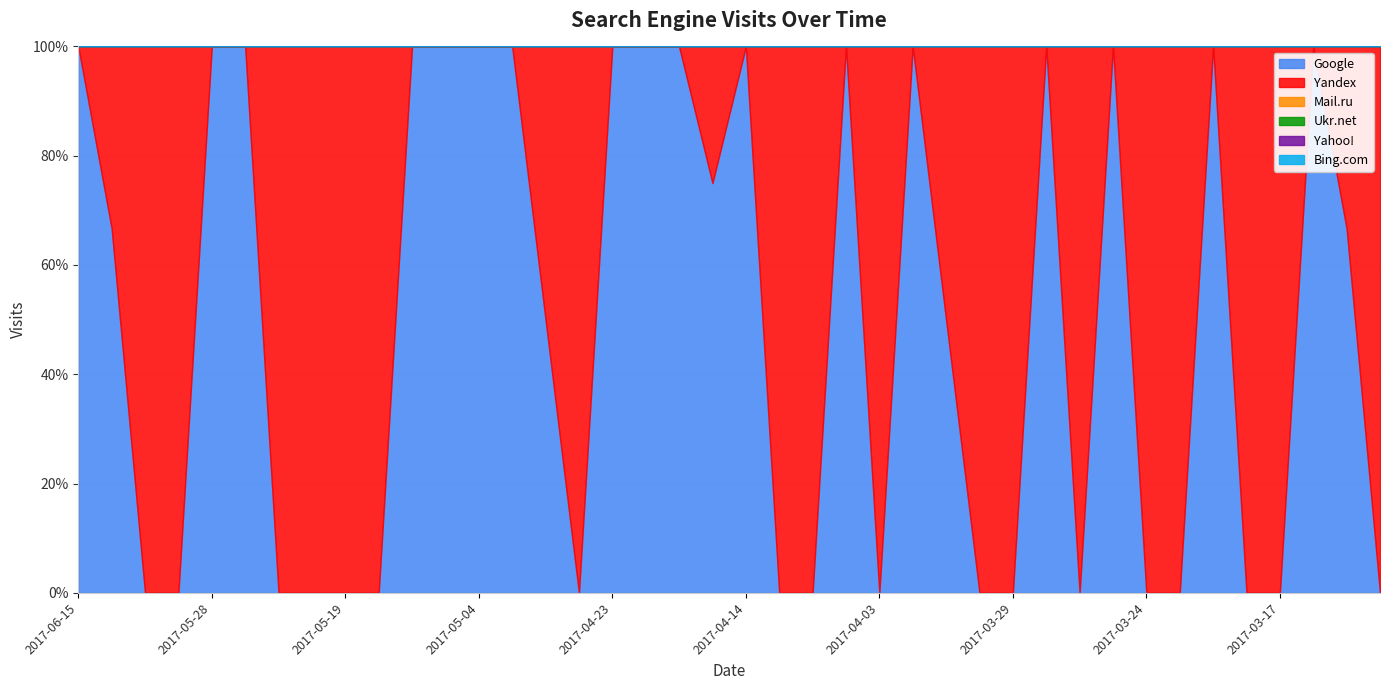

Where is Mail.ru nearest to the value 0?

2017-06-15